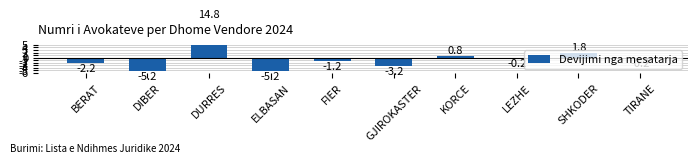

What is the label of the 5th bar from the right?

GJIROKASTER